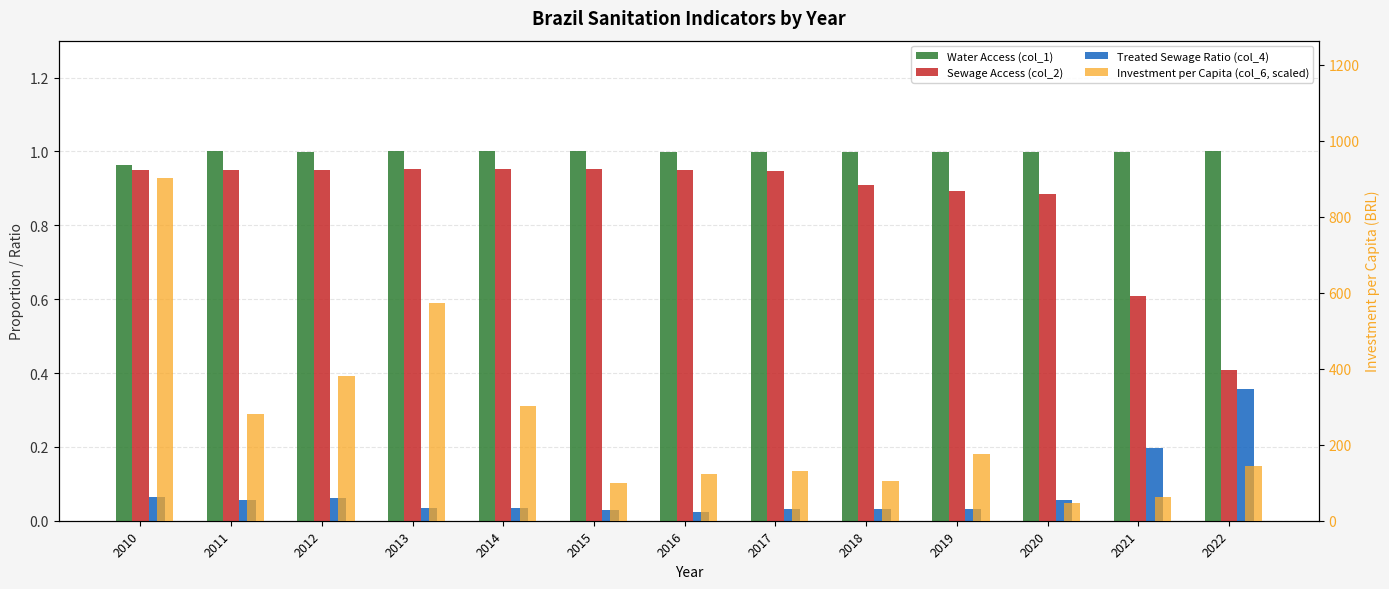

Rank the series by their maximum value, from highest to lowest.

Investment per Capita (col_6, scaled), Water Access (col_1), Sewage Access (col_2), Treated Sewage Ratio (col_4)